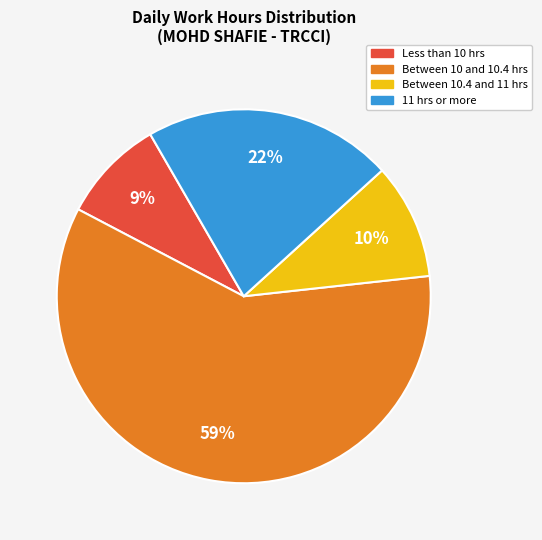

To the nearest percent, what is the difference between the largest and smallest slice percentages?

50%